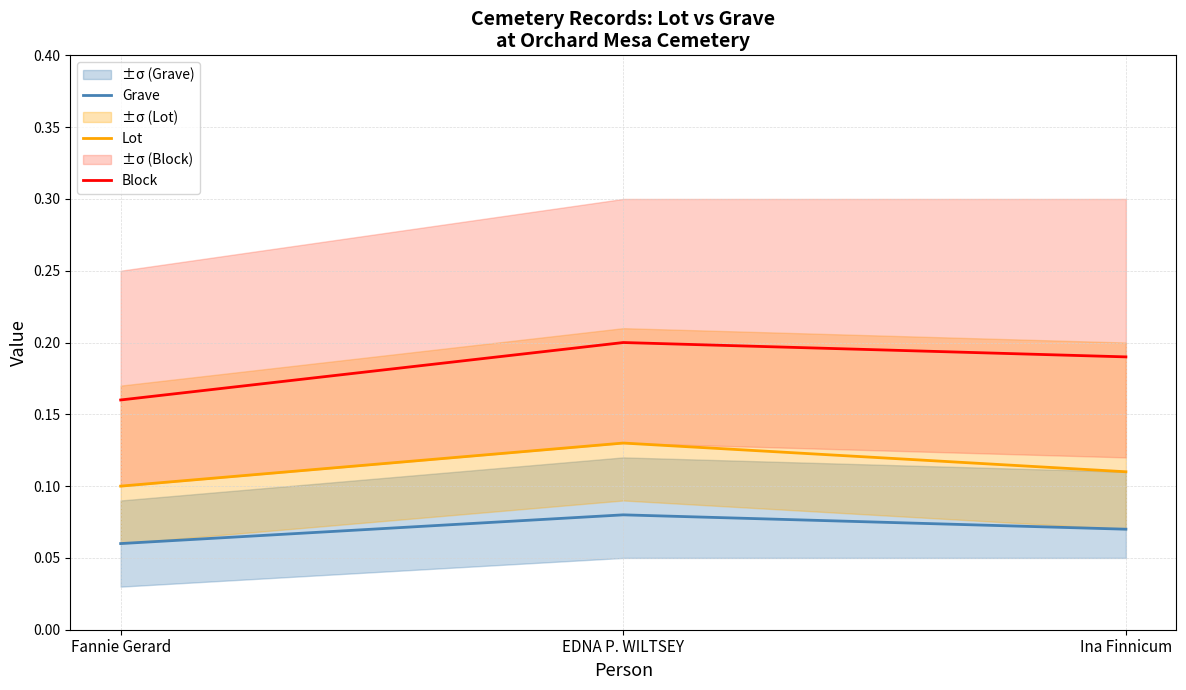

Reading left to right, extract all data points from this chart.

Grave: Fannie Gerard=0.1	EDNA P. WILTSEY=0.1	Ina Finnicum=0.1
Lot: Fannie Gerard=0.1	EDNA P. WILTSEY=0.1	Ina Finnicum=0.1
Block: Fannie Gerard=0.2	EDNA P. WILTSEY=0.2	Ina Finnicum=0.2